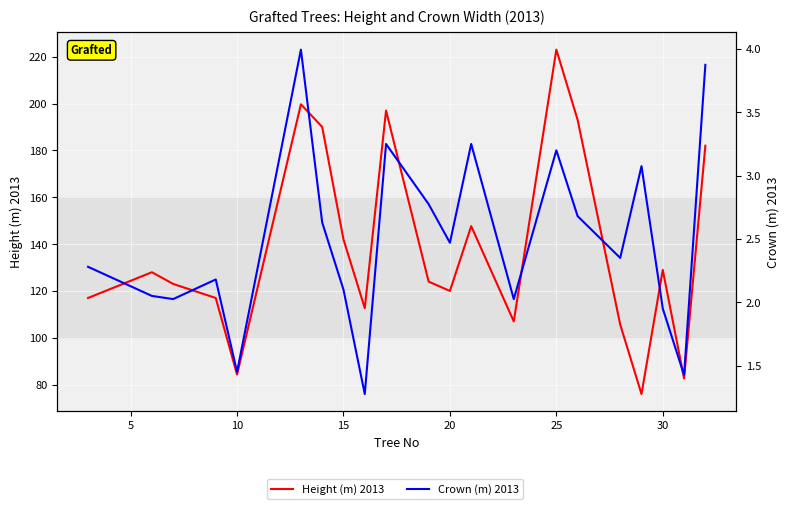

How many lines are shown in the chart?

2